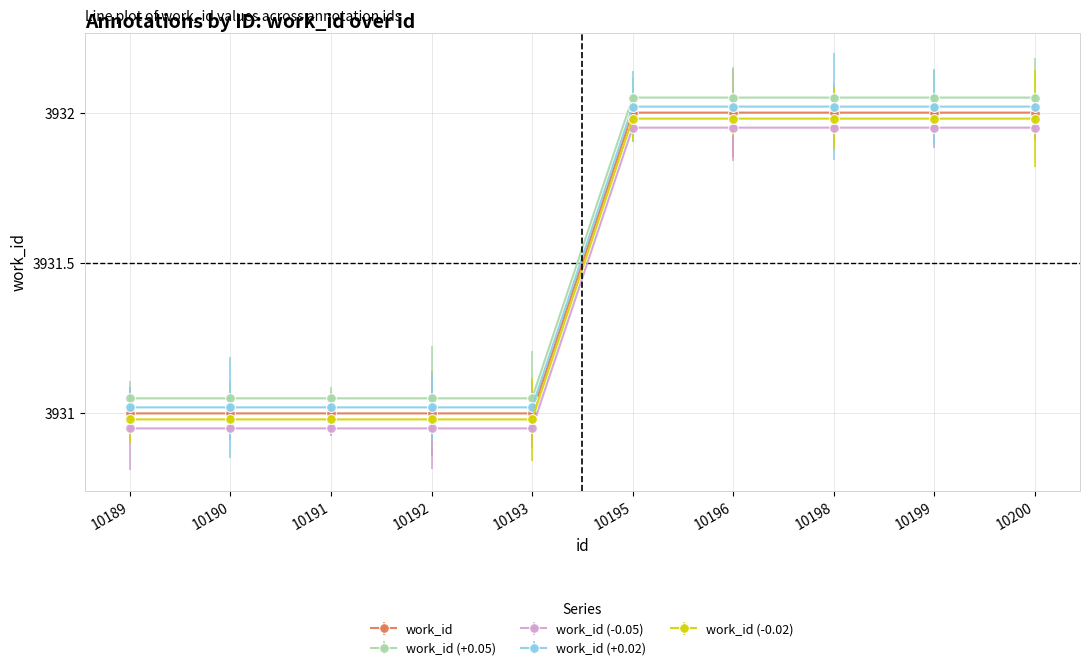

What is the average value of the work_id (+0.02) series?

3931.5